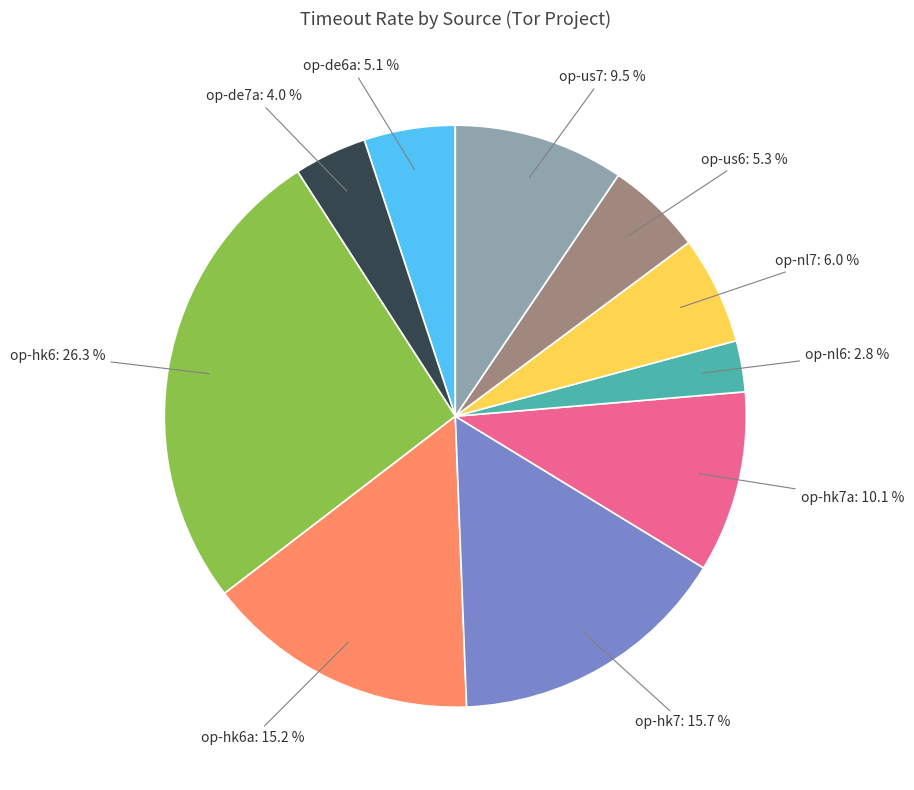

Does any single category account for the majority?

No